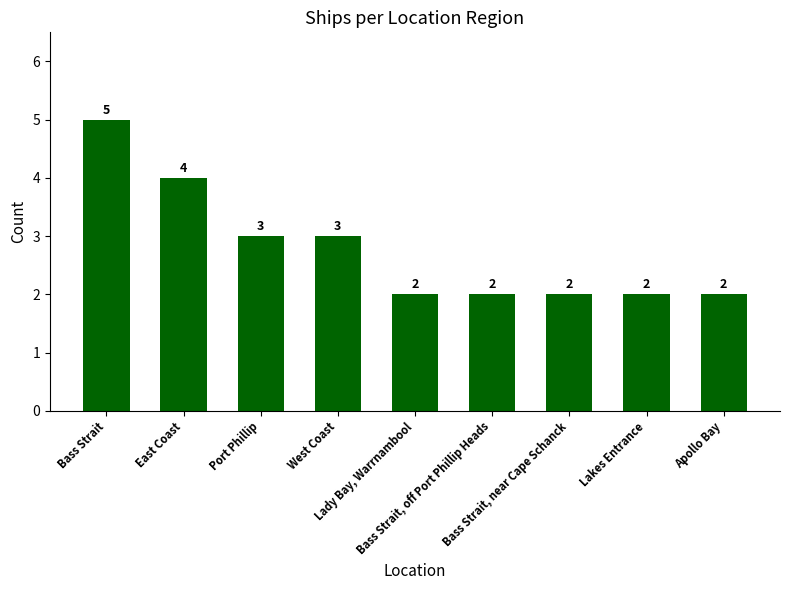

What is the difference between the maximum and second lowest values?

3